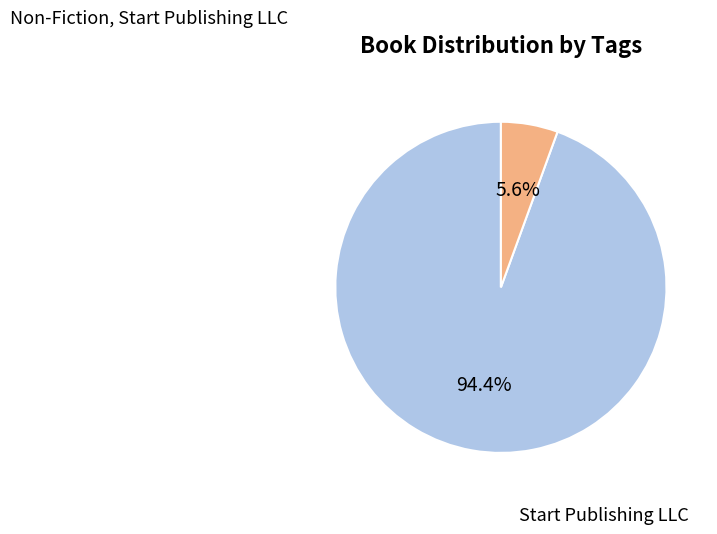

Does any single category account for the majority?

Yes